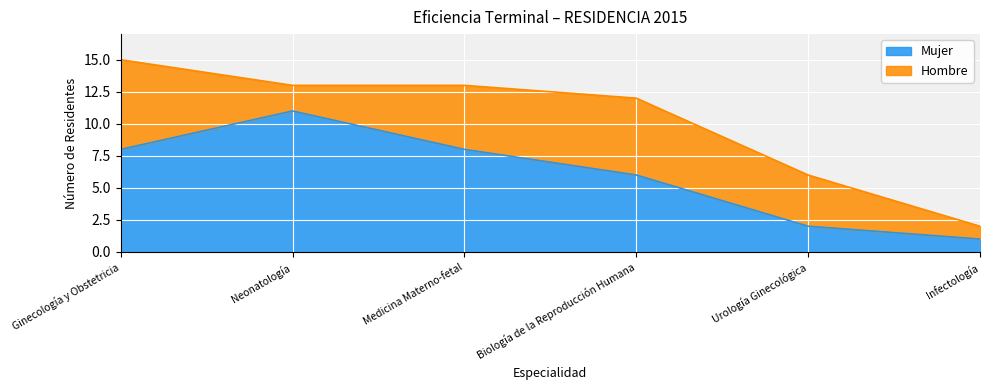

Count the values in the range 2 to 8.

4